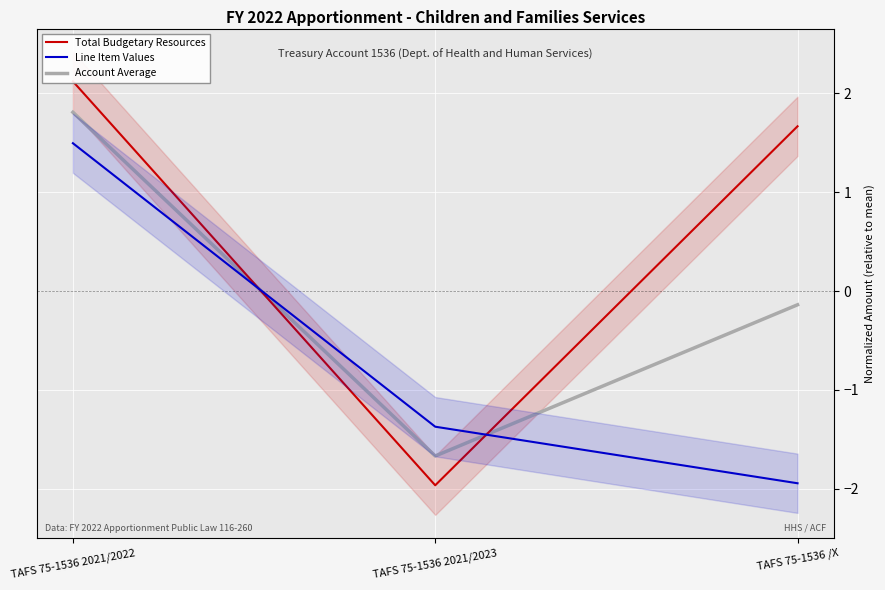

Is the value of Account Average at TAFS 75-1536 2021/2023 greater than the value of Line Item Values at TAFS 75-1536 2021/2022?

No